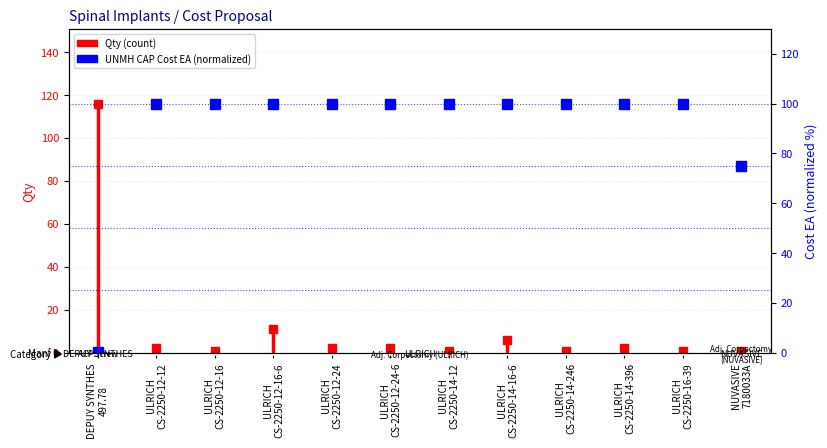

Rank the categories by value from highest to lowest.

ULRICH
CS-2250-12-12, ULRICH
CS-2250-12-16, ULRICH
CS-2250-12-16-6, ULRICH
CS-2250-12-24, ULRICH
CS-2250-12-24-6, ULRICH
CS-2250-14-12, ULRICH
CS-2250-14-16-6, ULRICH
CS-2250-14-246, ULRICH
CS-2250-14-396, ULRICH
CS-2250-16-39, NUVASIVE
7180033A, DEPUY SYNTHES
497.78